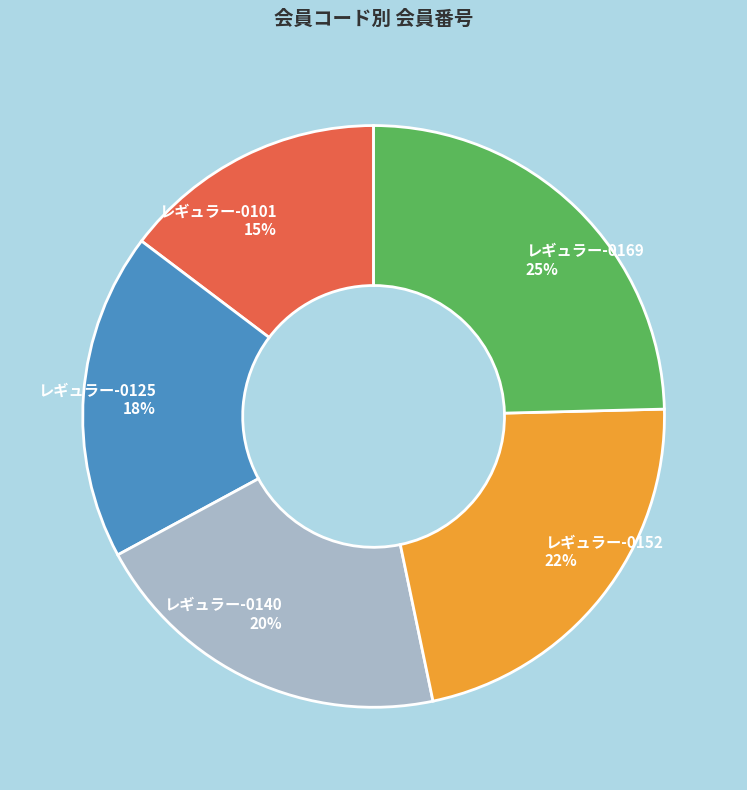

To the nearest percent, what is the difference between the レギュラー-0125 and レギュラー-0101 slice percentages?

3%